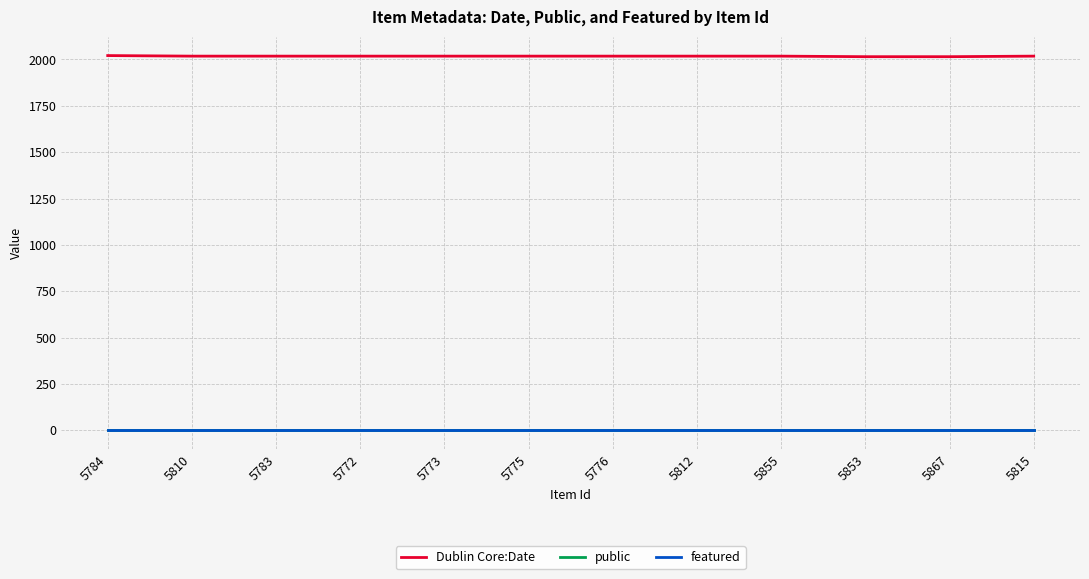

The value of Dublin Core:Date at 5776 is 2018. True or false?

True